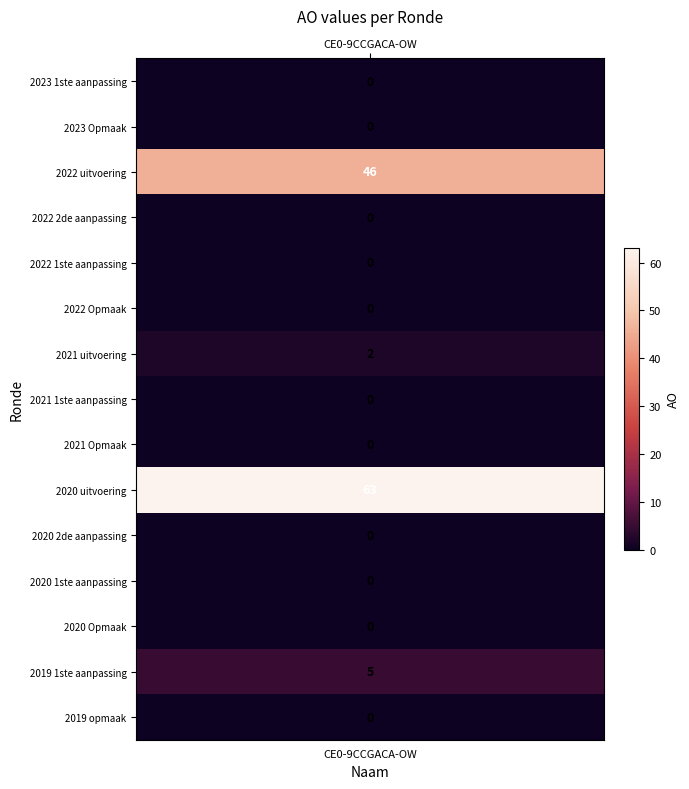

Which category has the highest value across all series?

2020 uitvoering